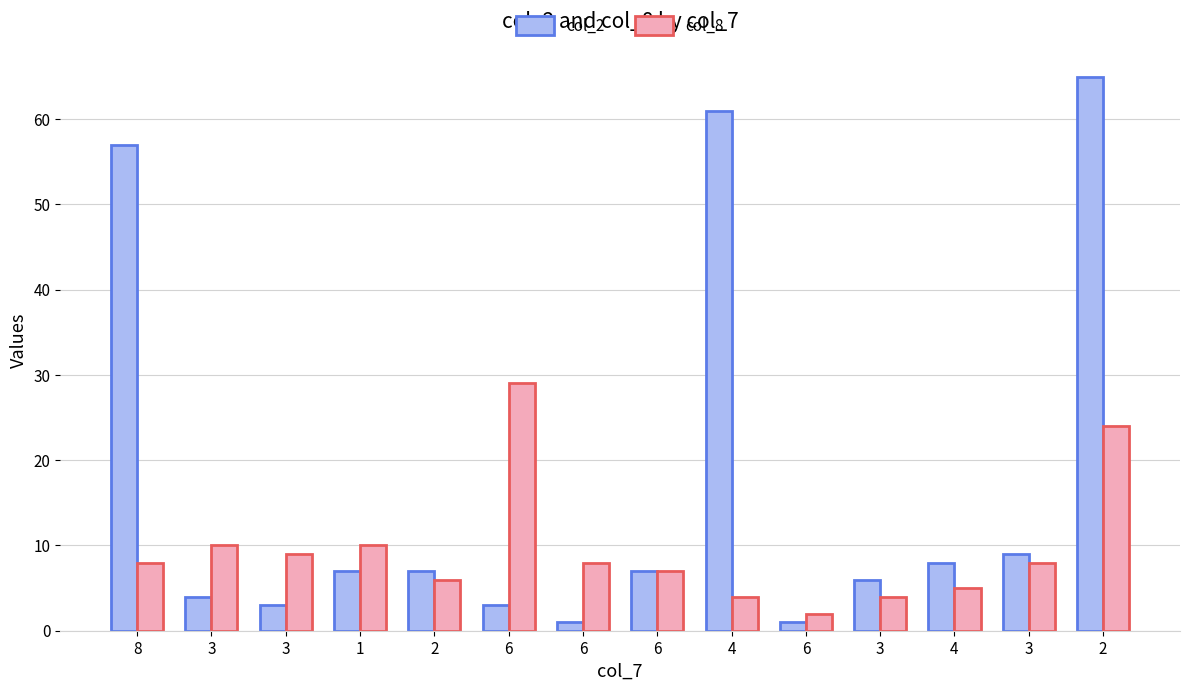

Which series has the widest spread of values?

col_2